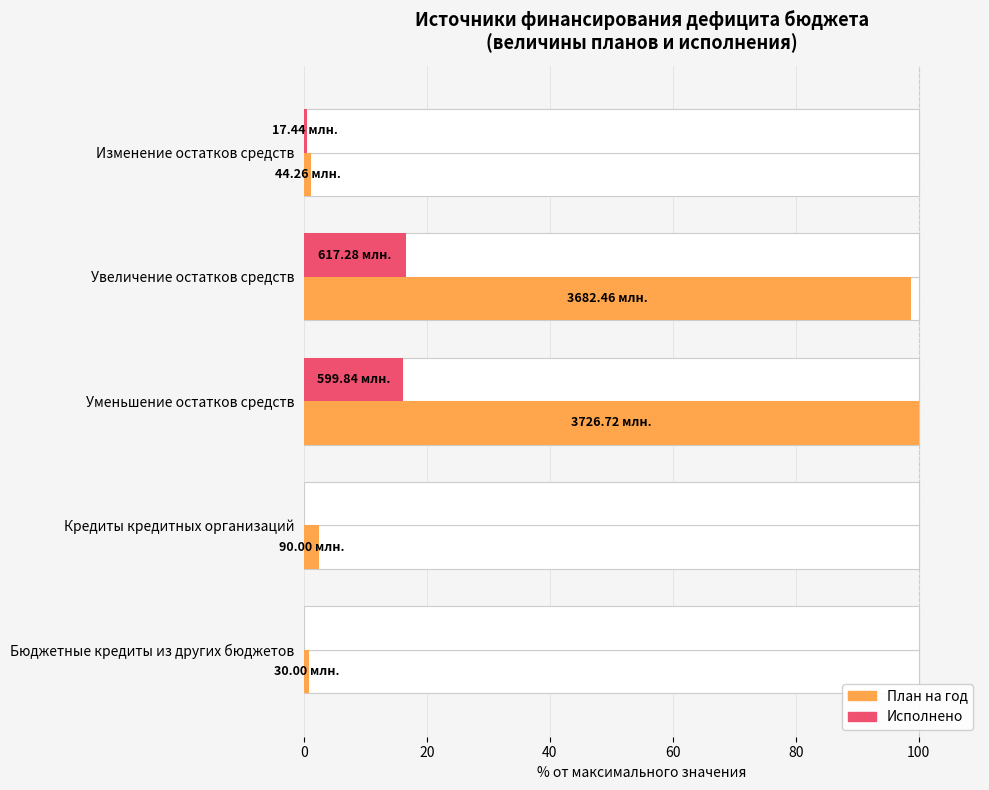

What is the spread (max minus min) of values at Кредиты кредитных организаций?

2.4